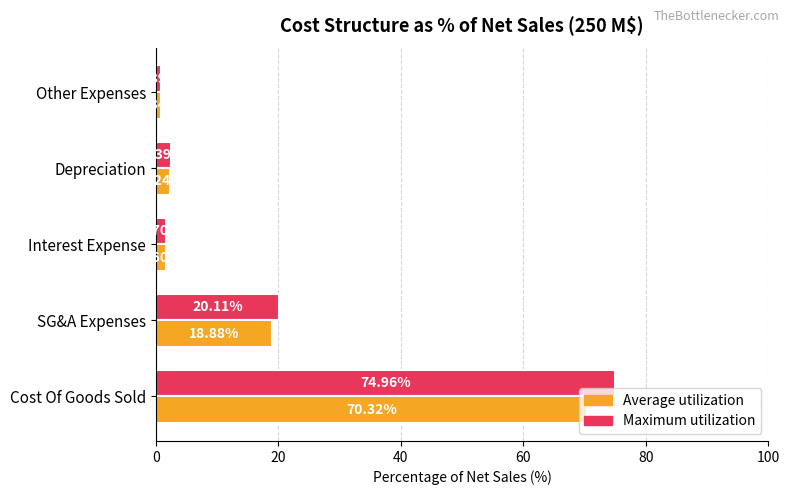

What is the average value of the Maximum utilization series?

20.0